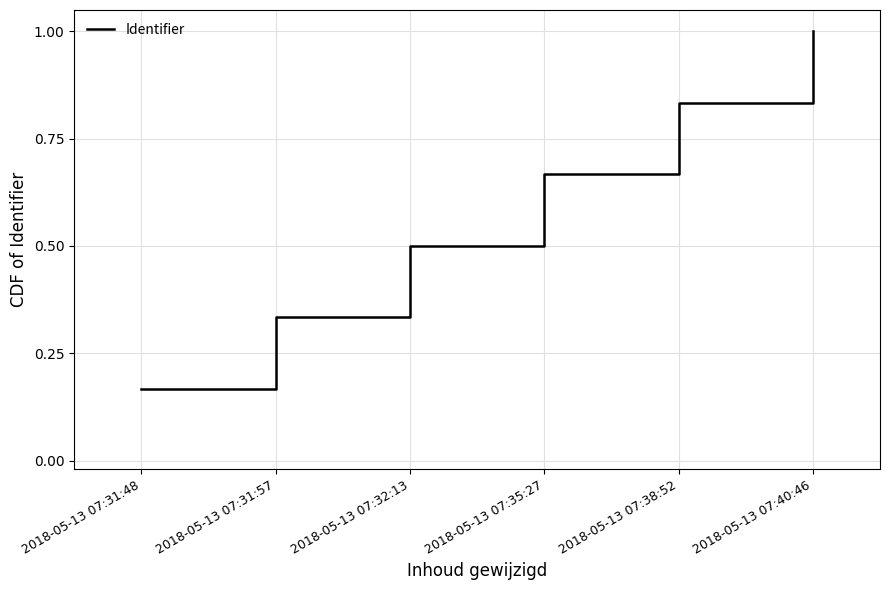

True or false: the data shows 0.5 at 2018-05-13 07:32:13.

True